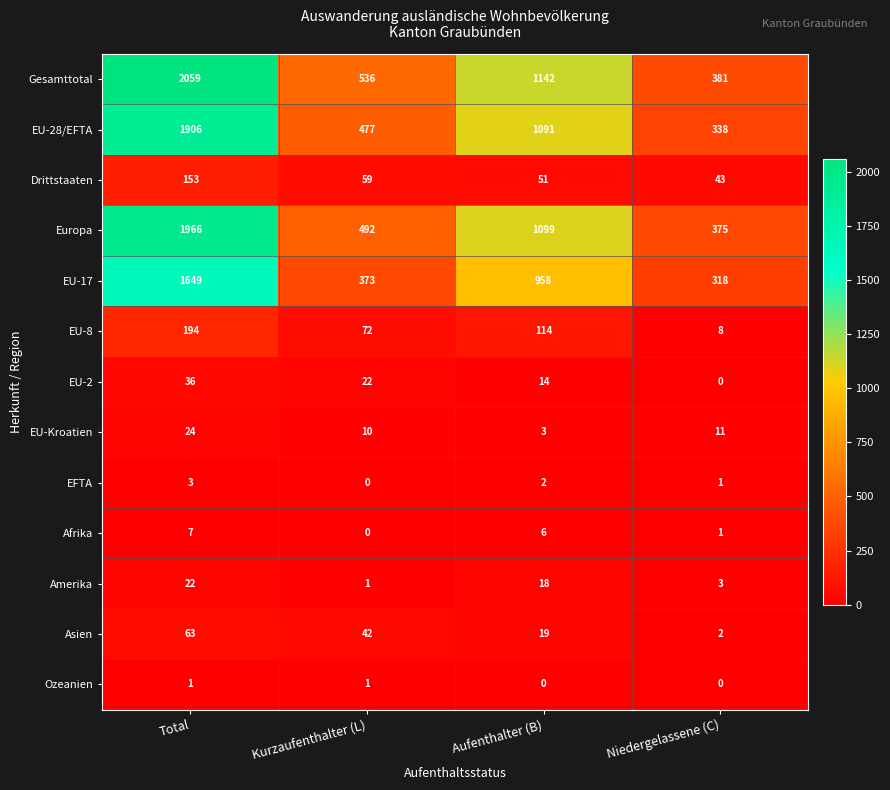

What is the total value across all series at Aufenthalter (B)?

4517